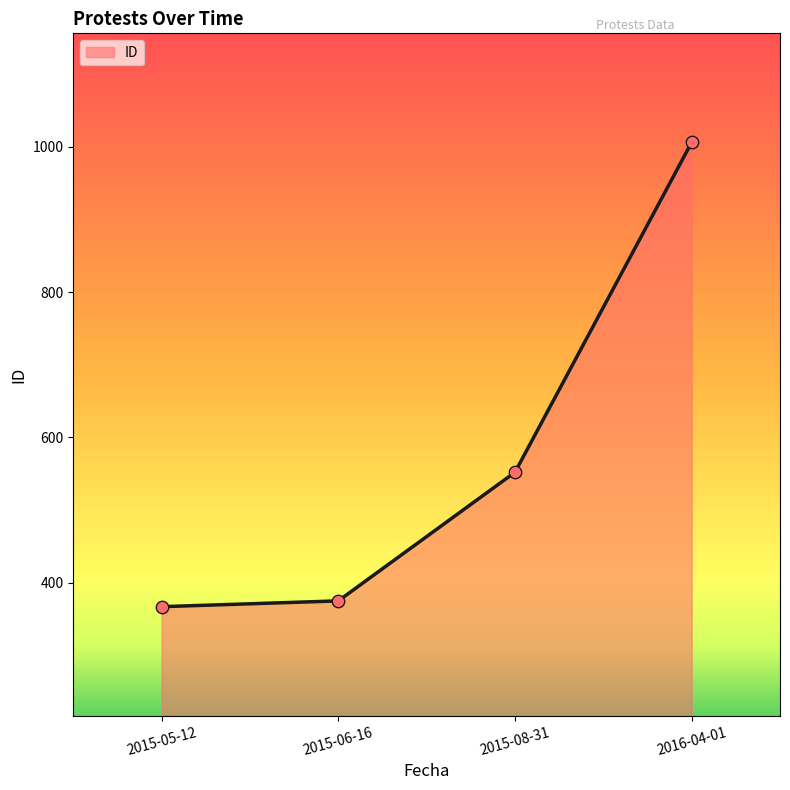

What is the change in value from 2015-05-12 to 2015-06-16?

+8